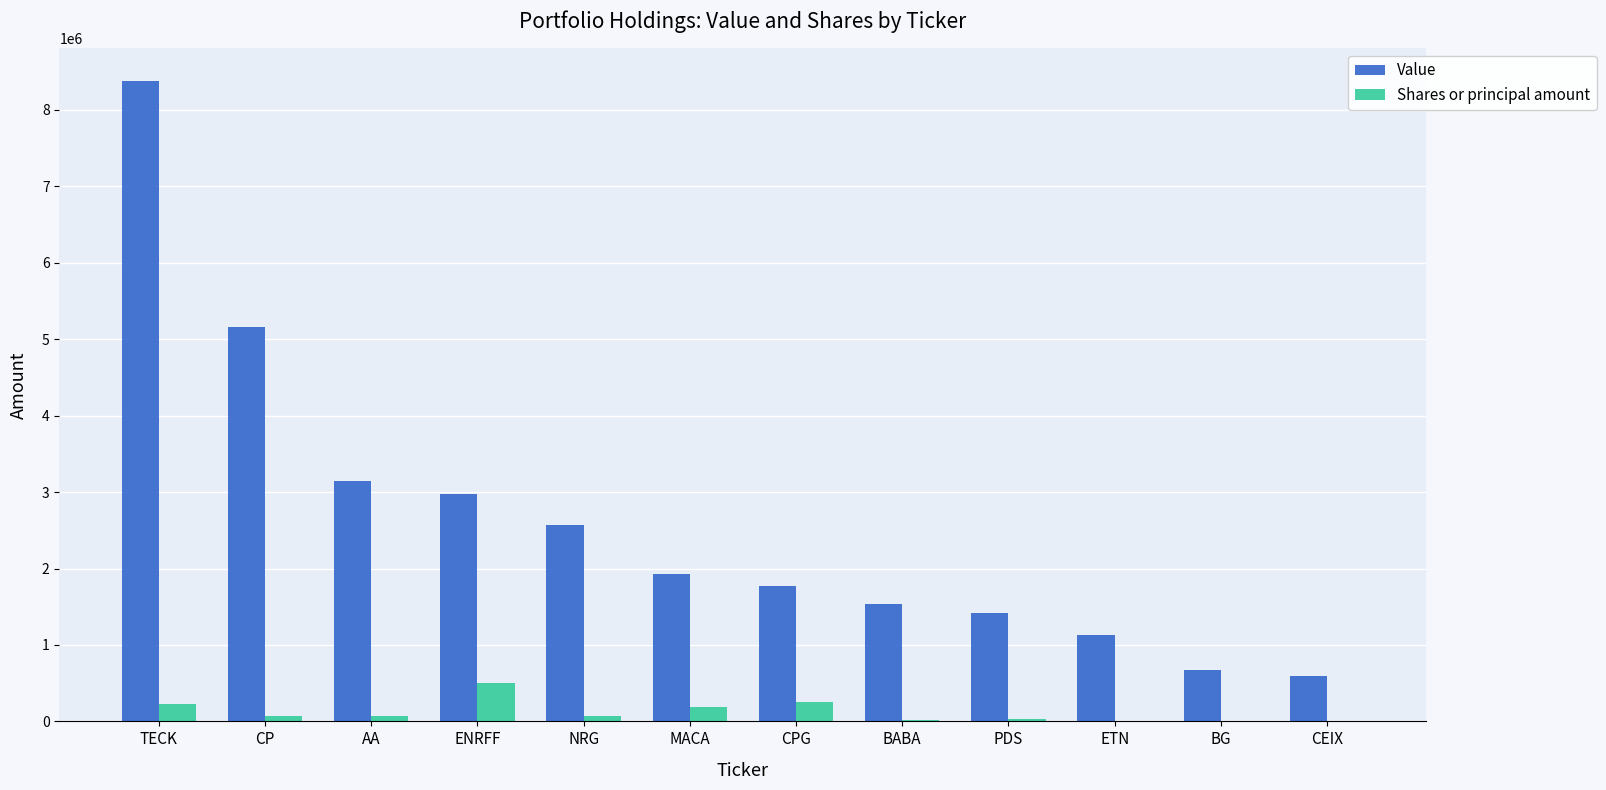

The value of Shares or principal amount at TECK is 229729. True or false?

True